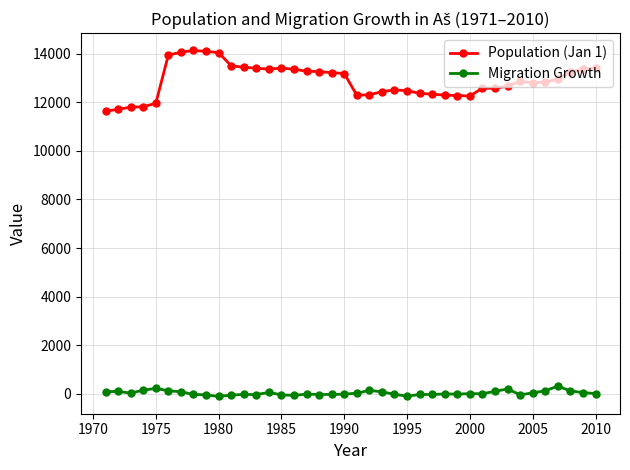

How many values in the Migration Growth series exceed -4?

19